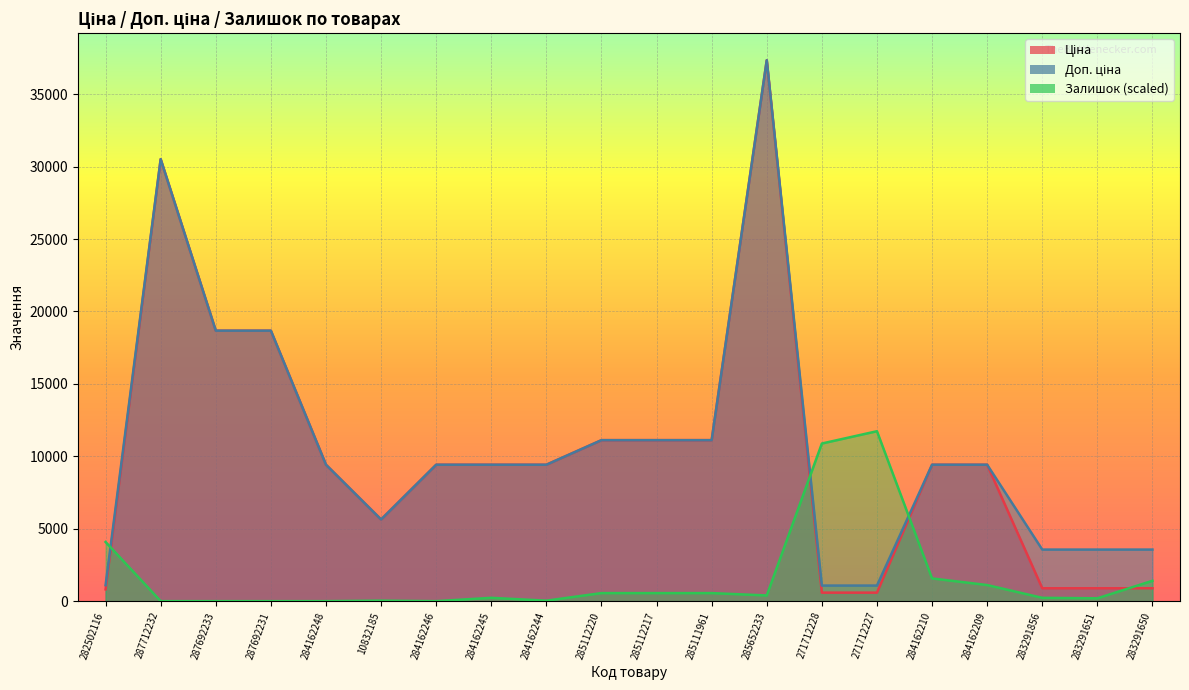

Where is the first local maximum for Доп. ціна?

287712232